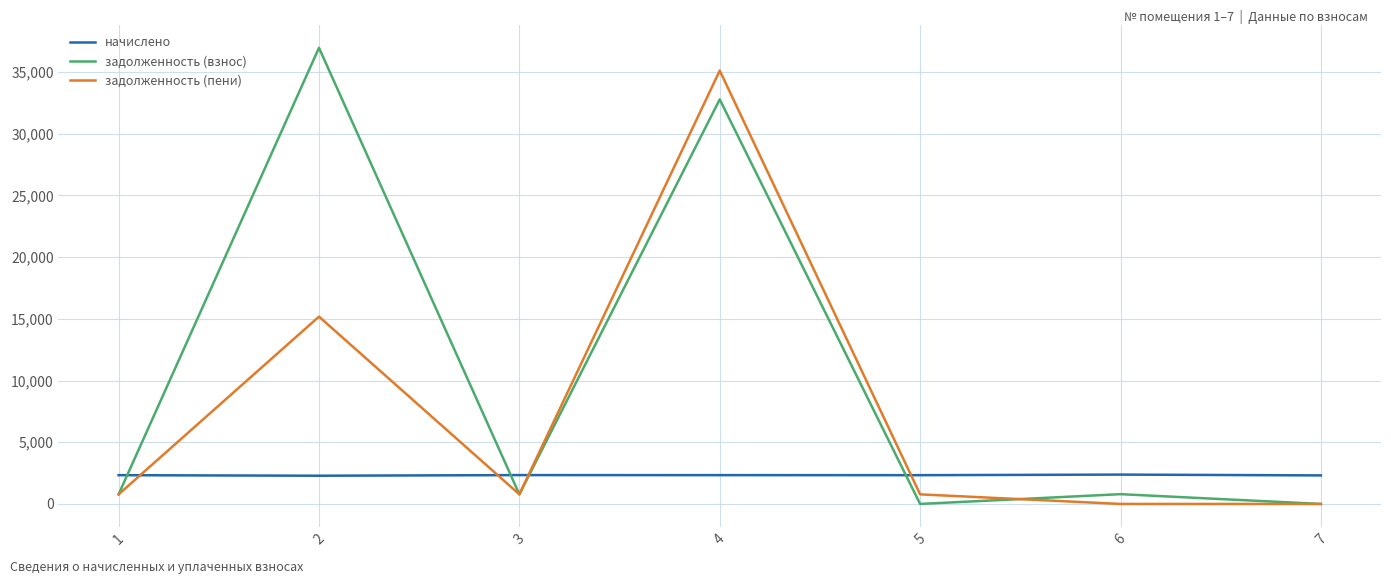

Rank the series by their maximum value, from lowest to highest.

начислено, задолженность (пени), задолженность (взнос)